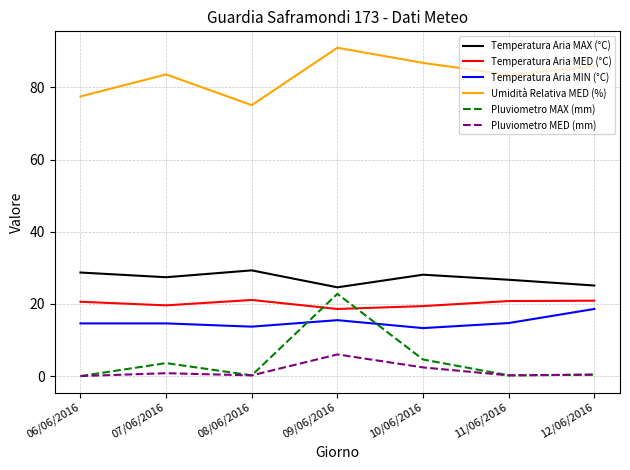

Between 07/06/2016 and 09/06/2016, which series saw the biggest shift?

Pluviometro MAX (mm)